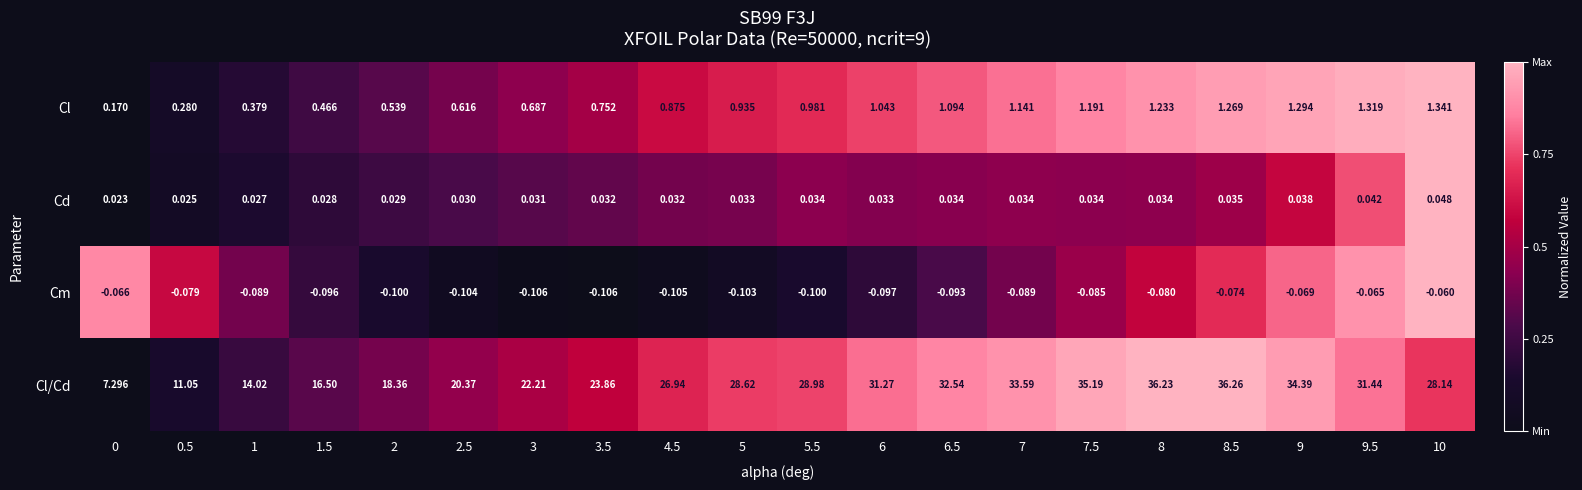

List the series in order of their peak value, highest first.

Cl/Cd, Cl, Cd, Cm